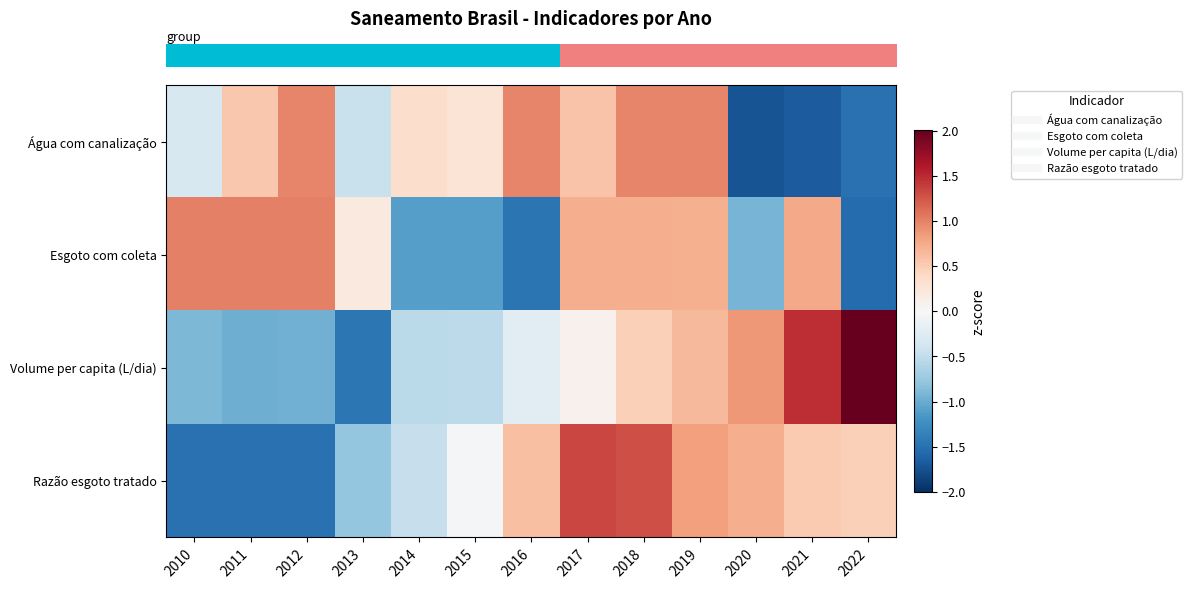

What is the spread (max minus min) of values at 2021?

3.2